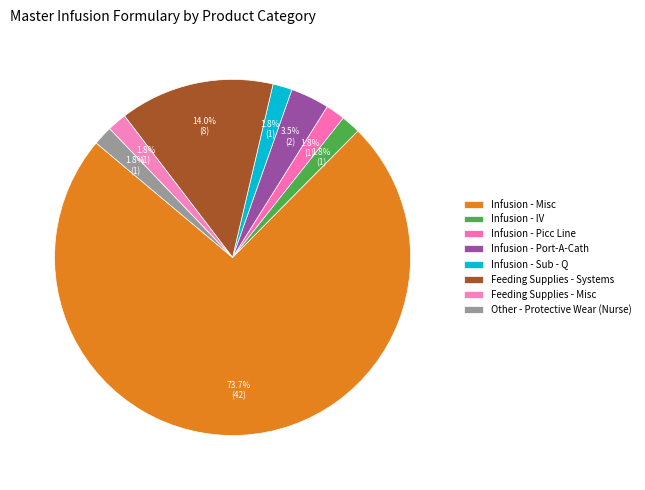

What is the smallest slice in the pie chart?

Infusion - IV